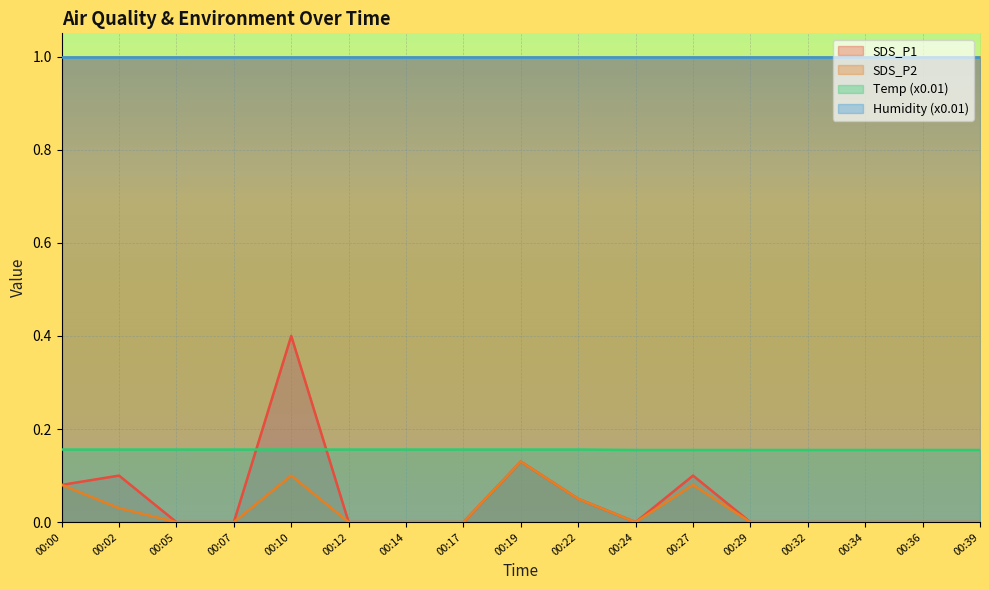

Which series has the largest total across all categories?

Humidity (x0.01)